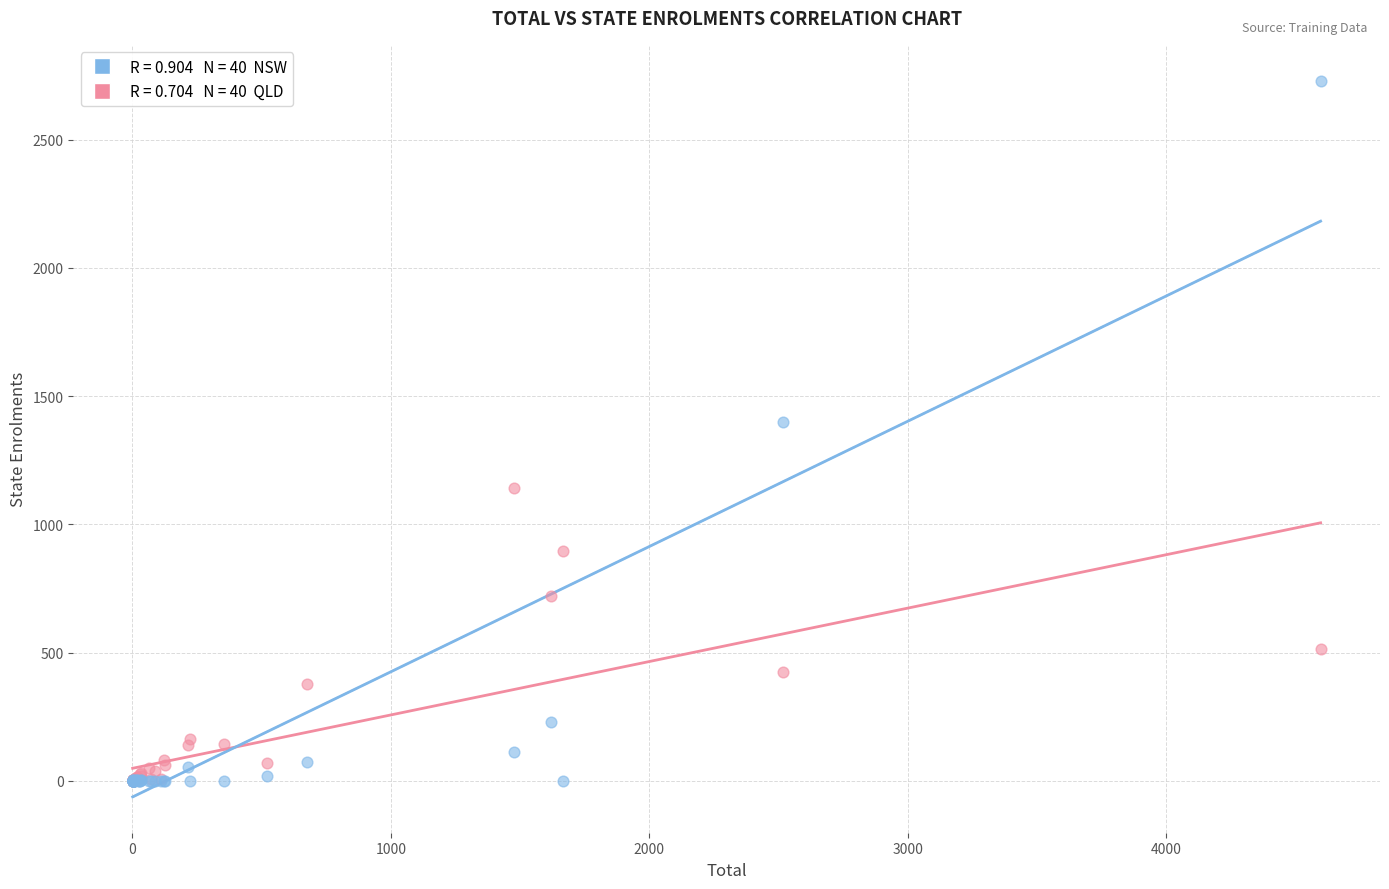

Across all series, what Y value is closest to 1365?

1398